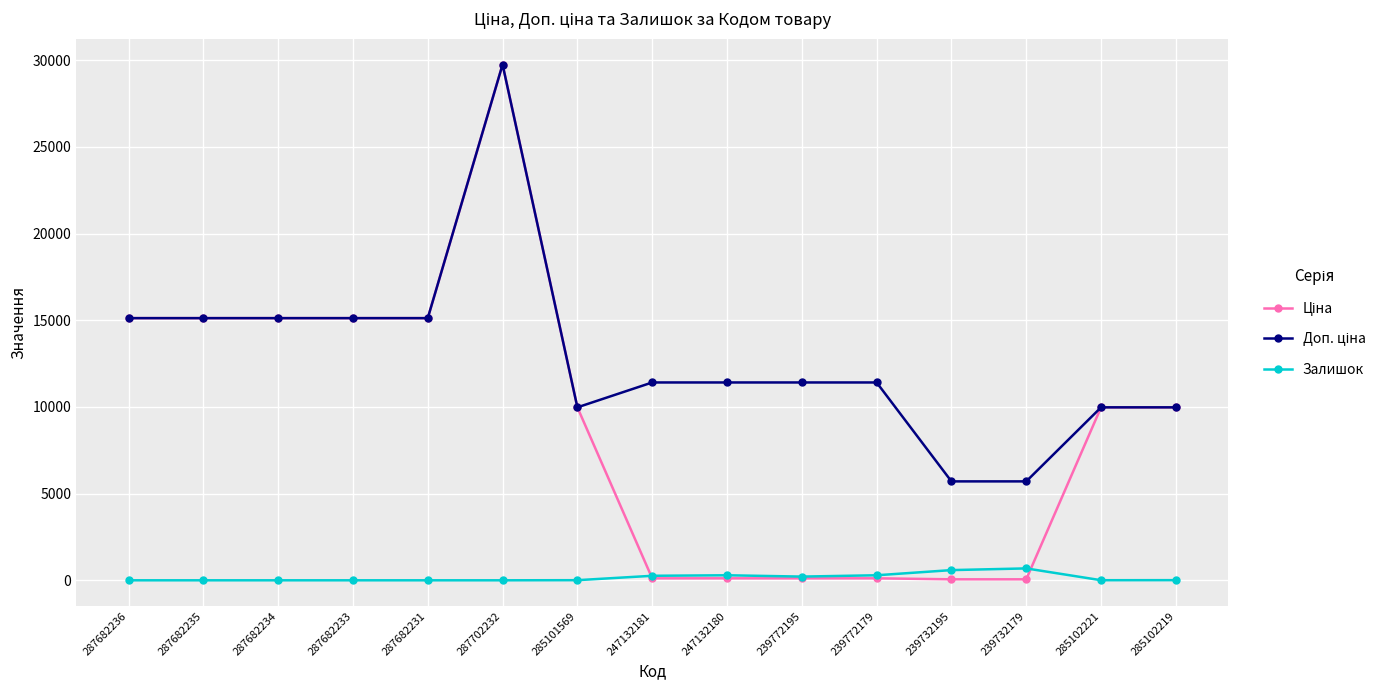

In Залишок, how many points are higher than both neighbors (excluding endpoints)?

2